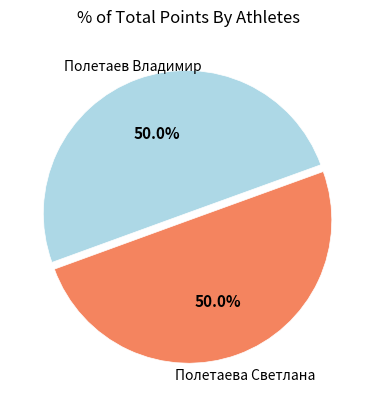

Rank the categories by value from highest to lowest.

Полетаев Владимир, Полетаева Светлана